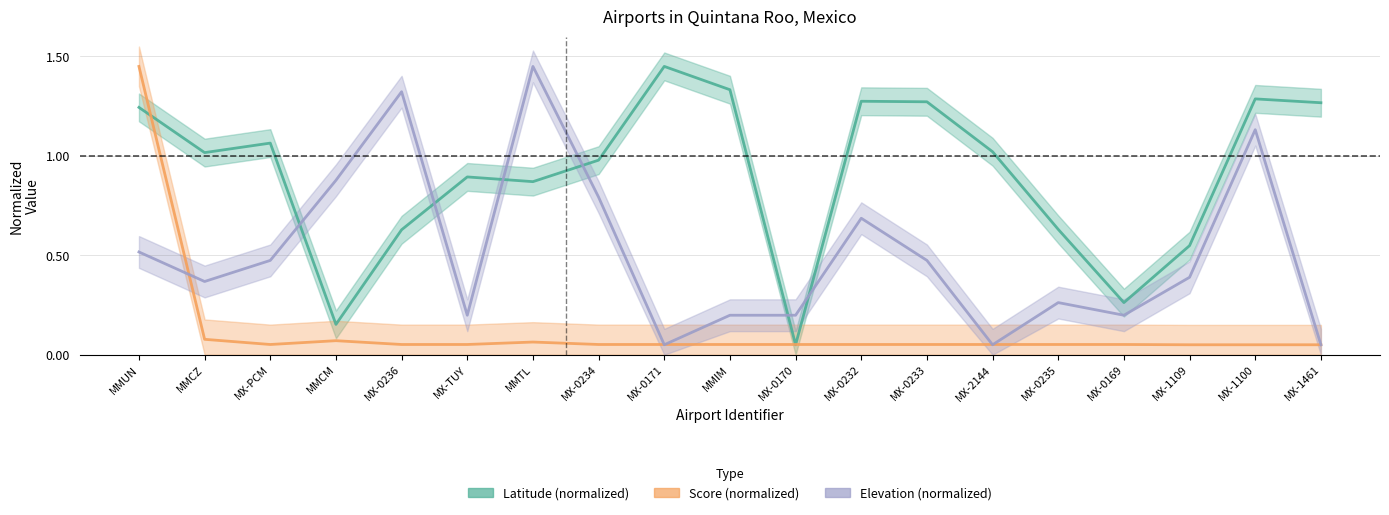

At which category does the chart reach its peak across all series?

MX-0171